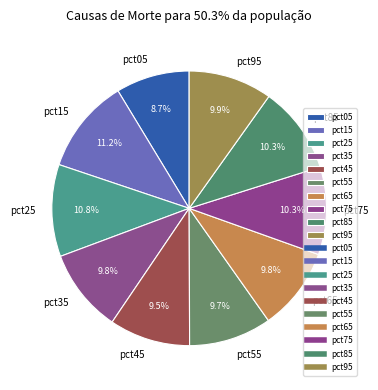

Count the number of slices in the pie.

10